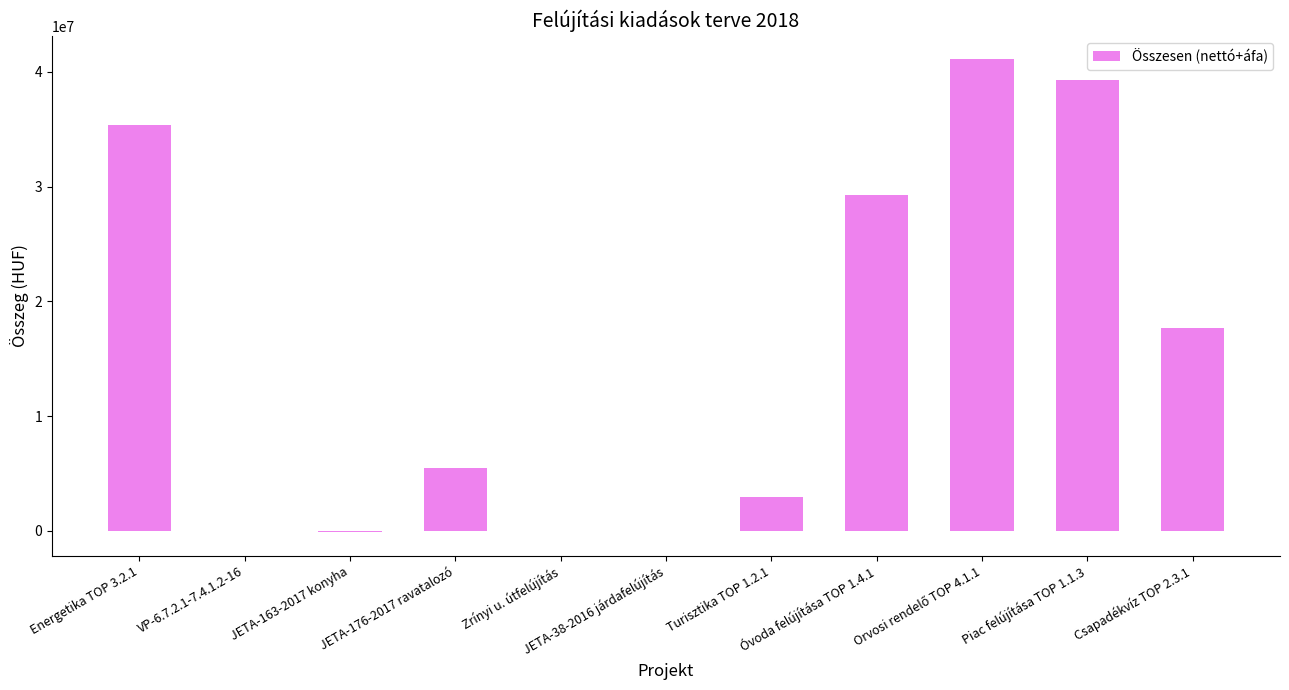

What is the sum of all values?

171001459